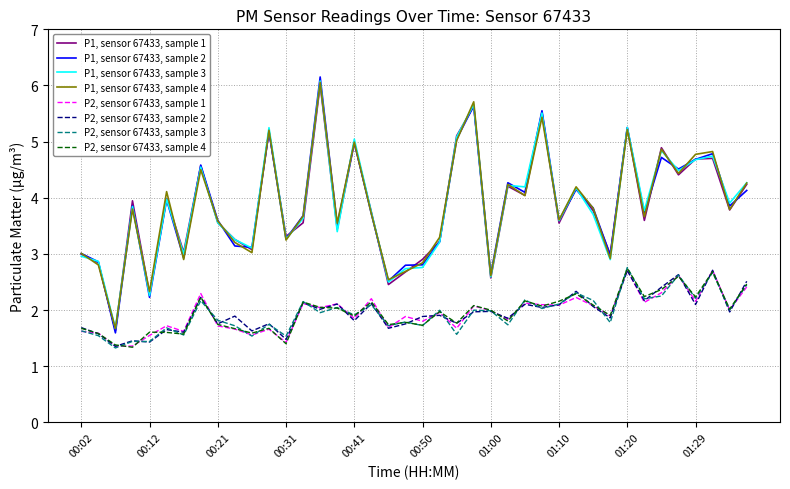

Which series has the largest range (max minus min)?

P1, sensor 67433, sample 2